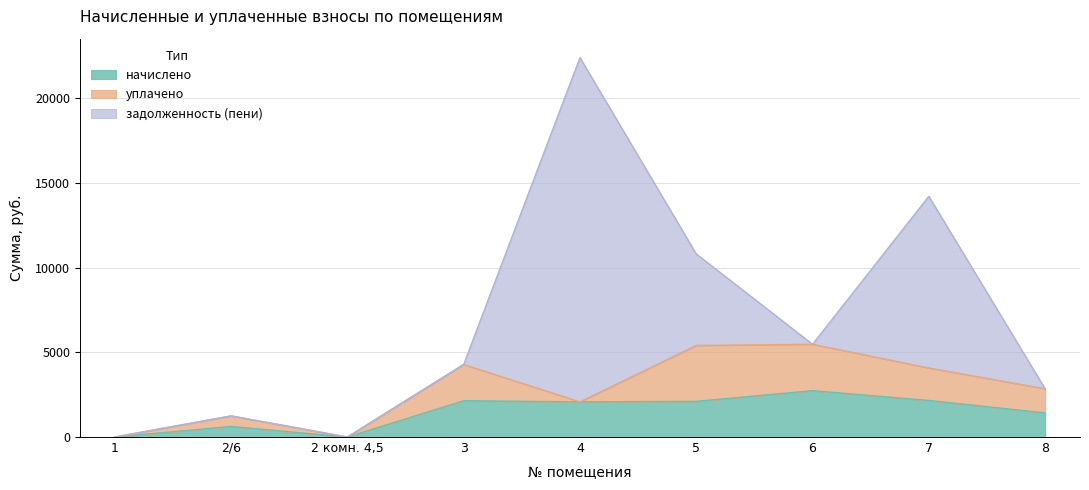

What is the total value across all series at 8?

2851.2